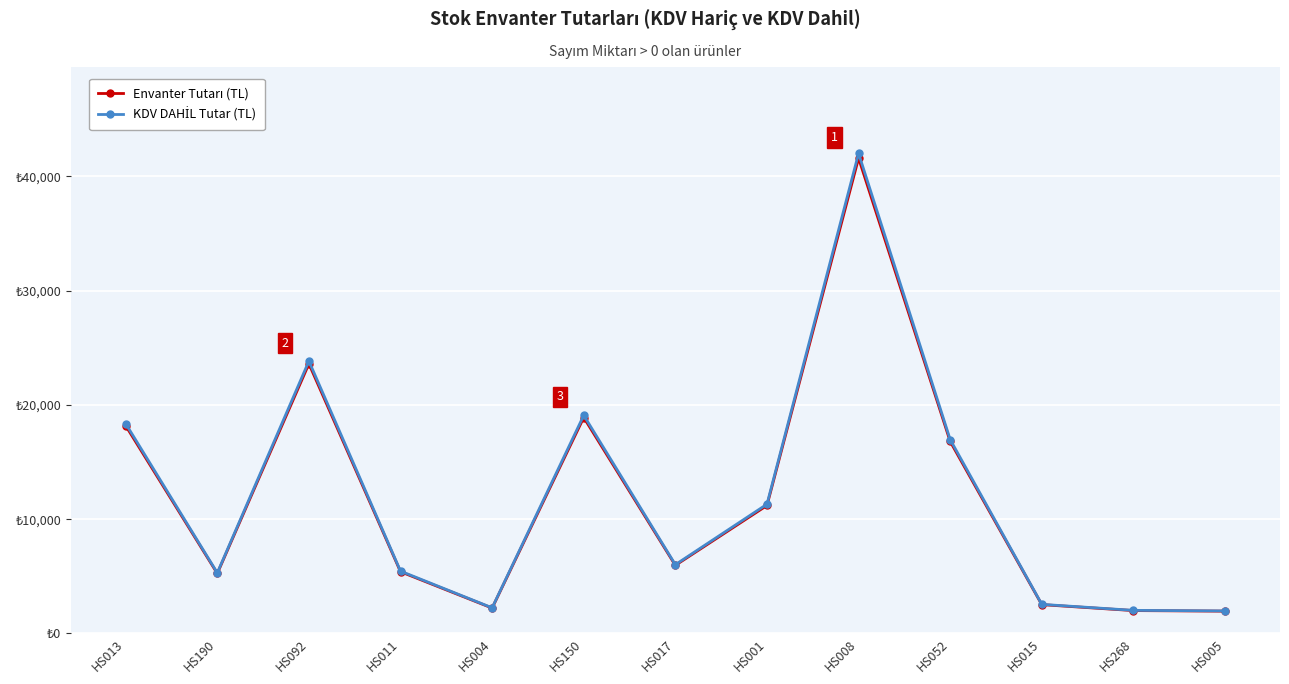

Which category has the lowest value in the Envanter Tutarı (TL) series?

HS005